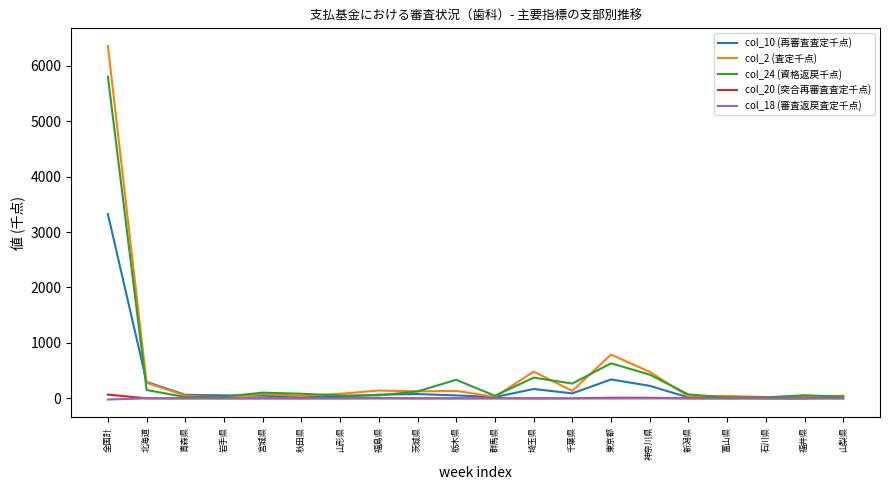

Does the chart have visible grid lines?

No